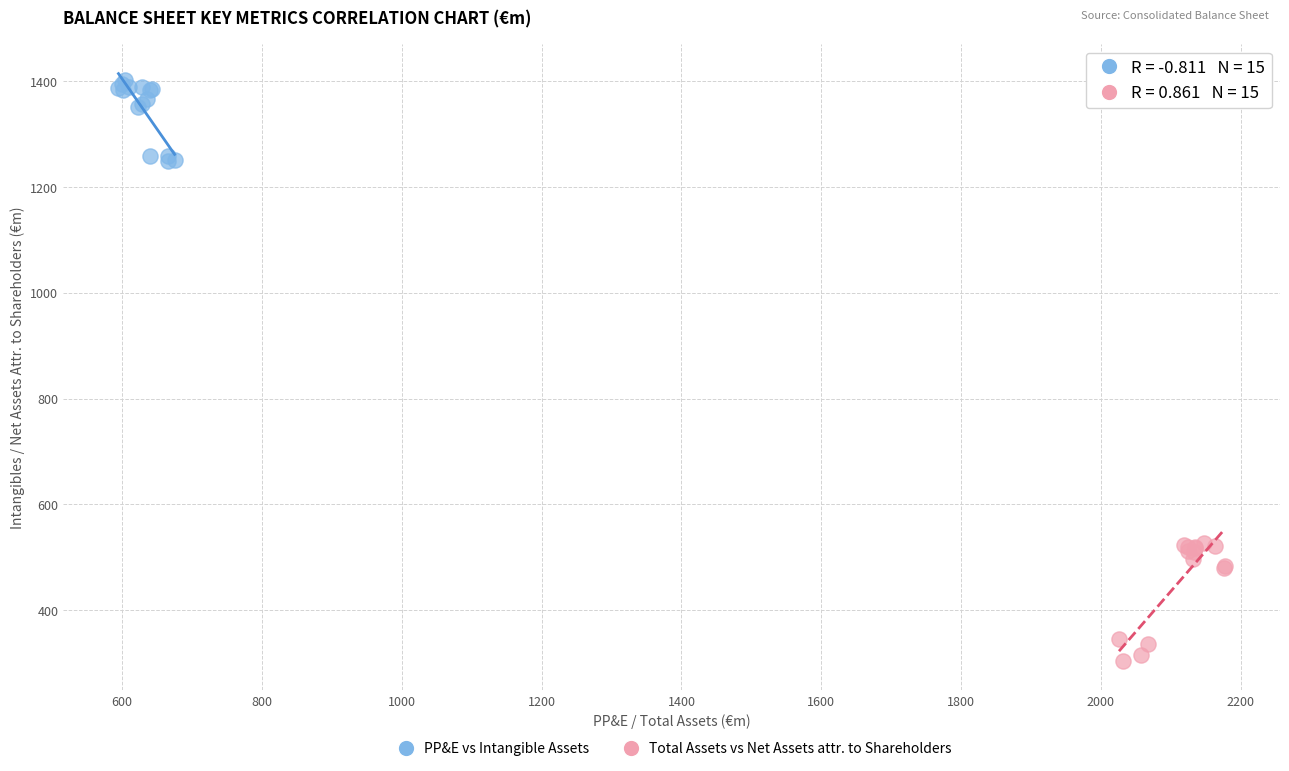

Which series reaches the minimum Y coordinate?

Total Assets vs Net Assets attr. to Shareholders